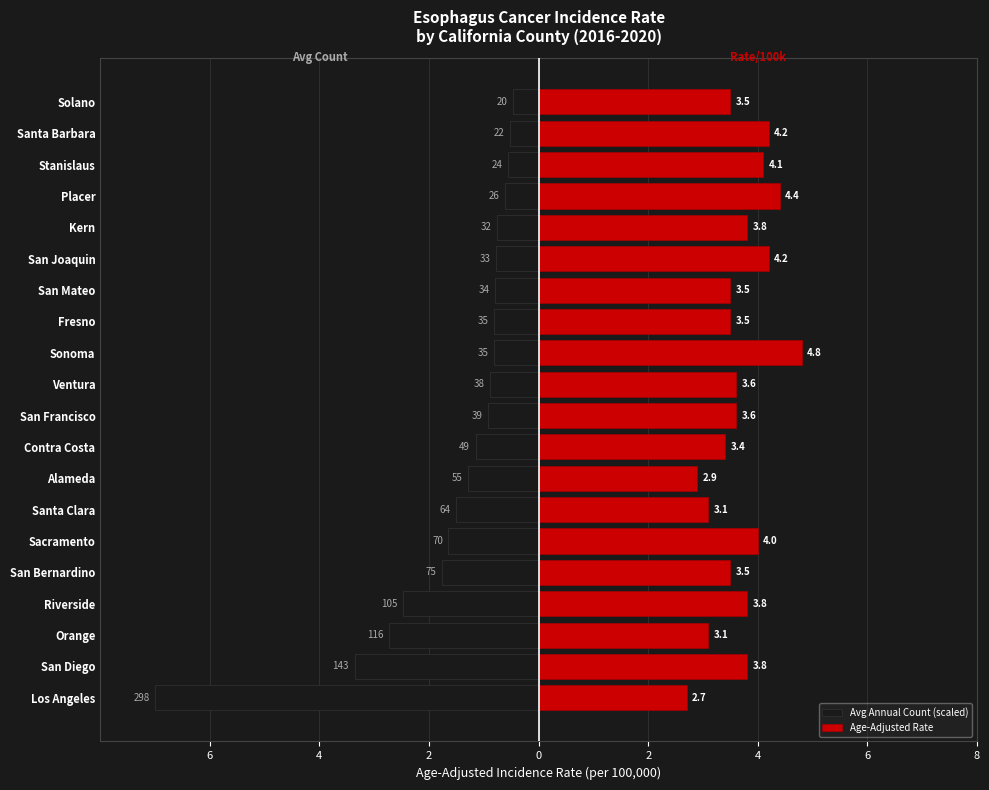

What is the average value of the Age-Adjusted Rate series?

3.7